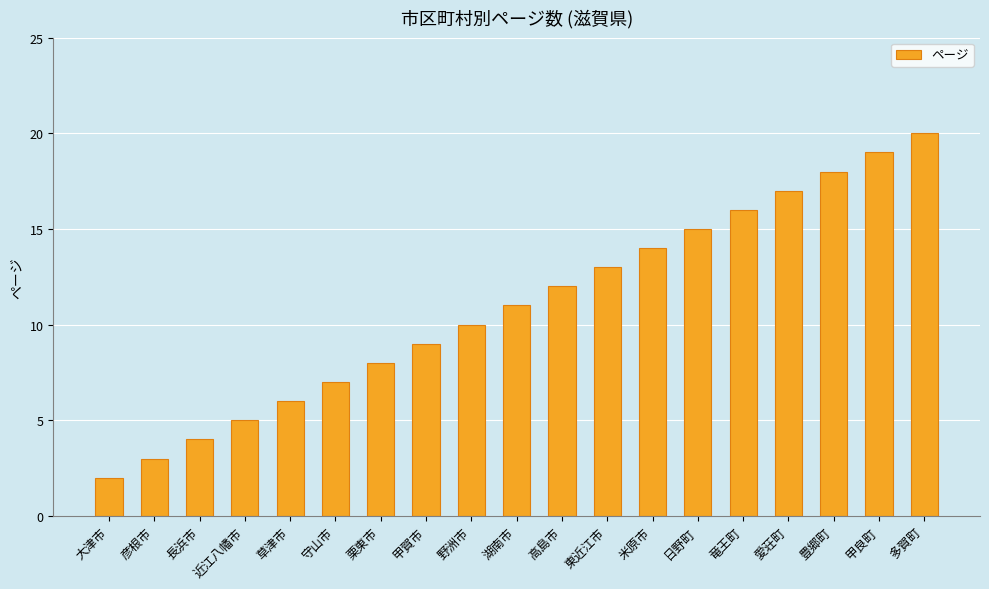

How many bars are there in total?

19